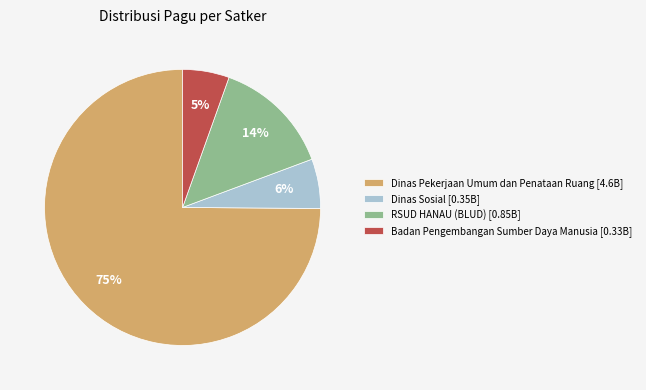

What percentage is the Dinas Sosial [0.35B] slice, to the nearest percent?

6%